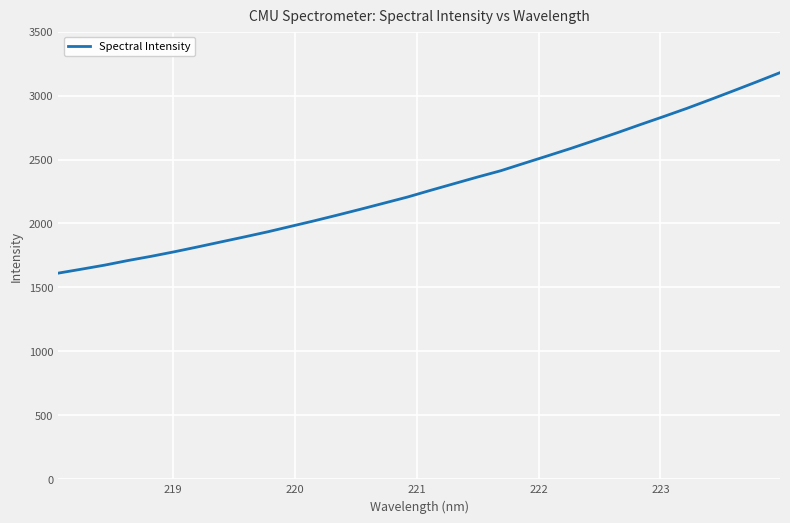

Does the chart display data point markers on the line(s)?

No